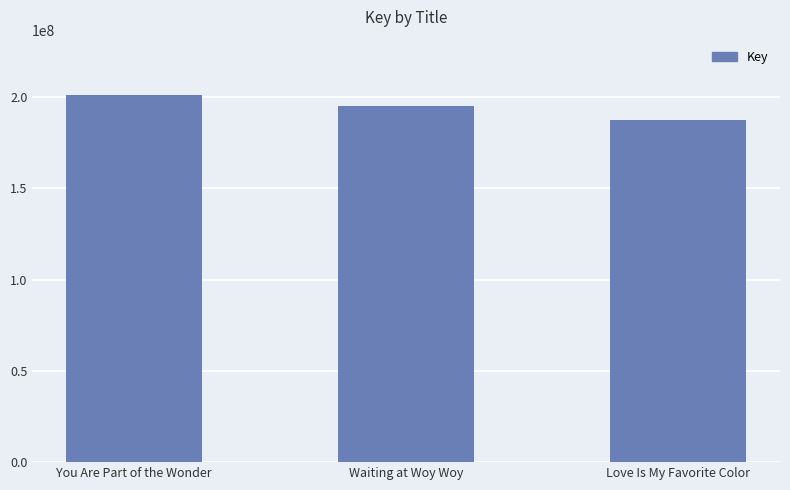

True or false: the data shows 96083876 at Love Is My Favorite Color.

False